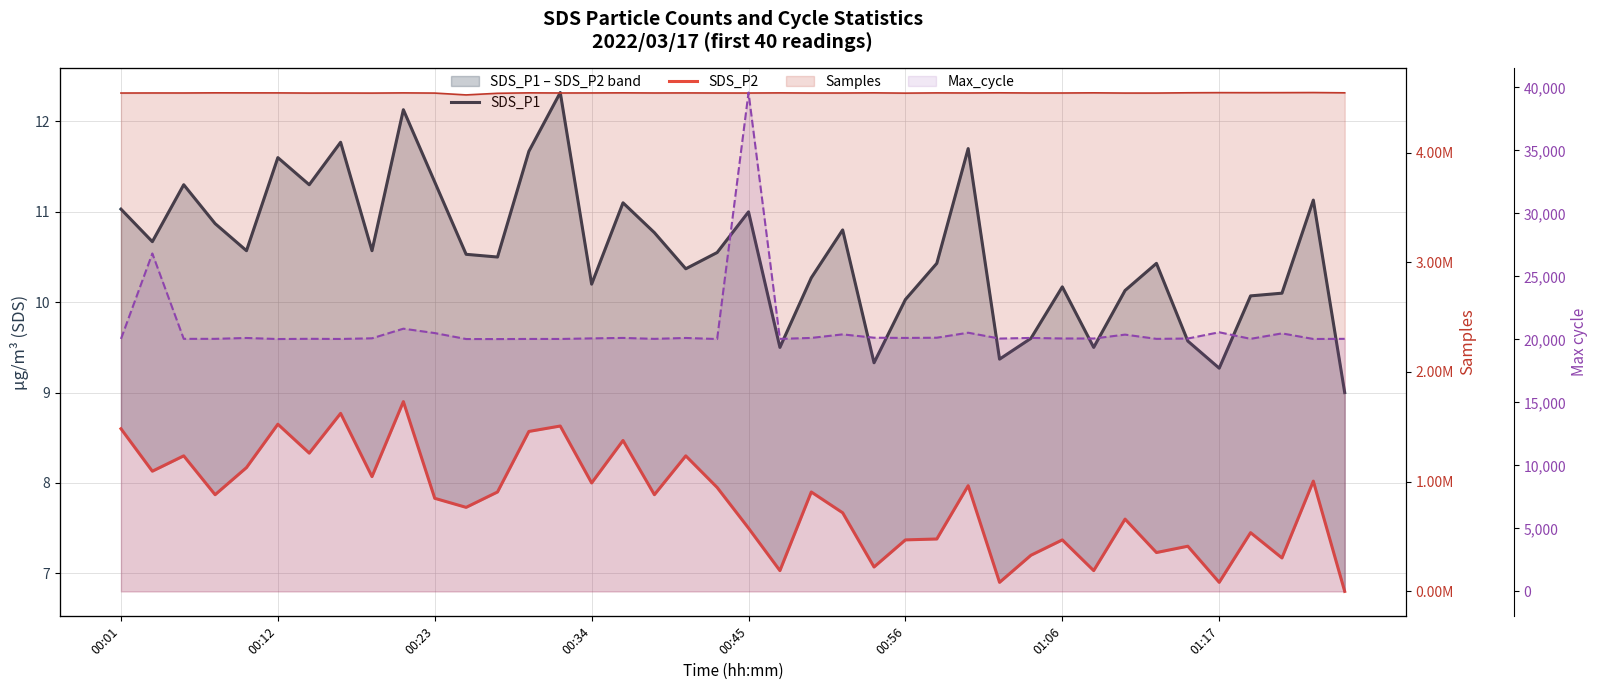

Which category has the lowest value in the SDS_P2 series?

39